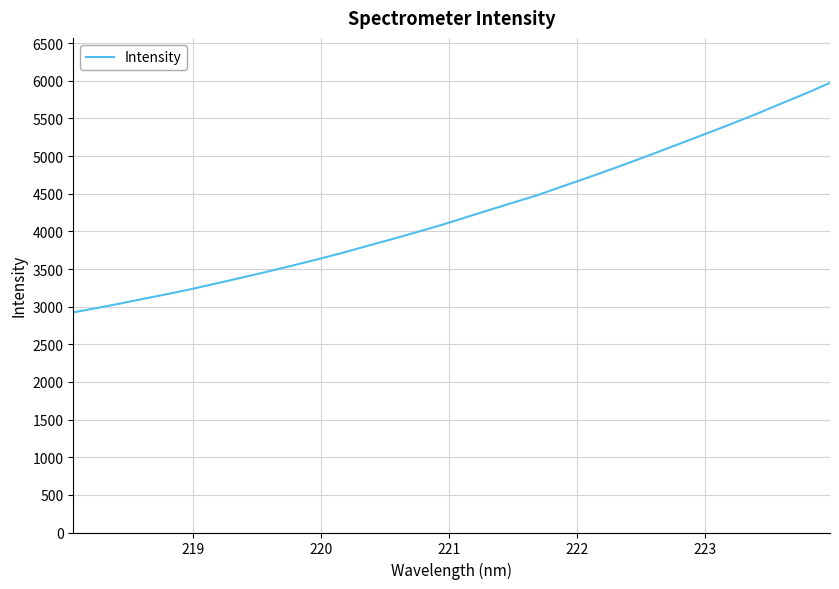

What is the difference between the maximum and minimum values?

3049.0